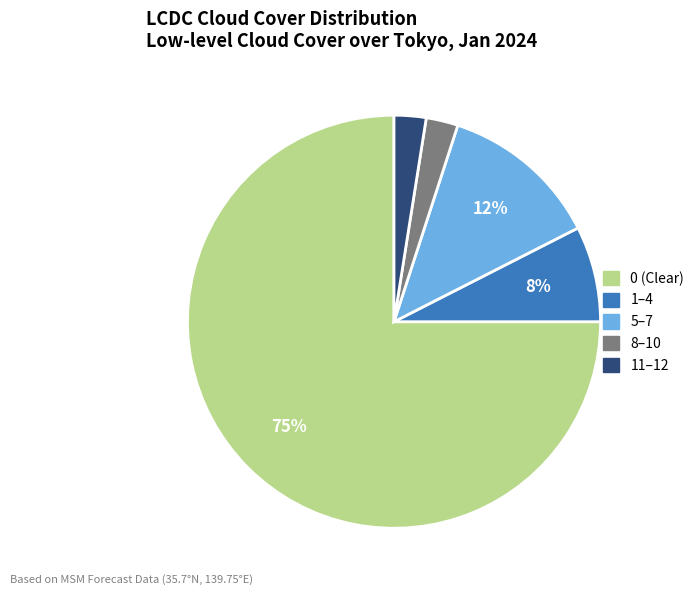

Is there any slice that represents more than half of the pie?

Yes